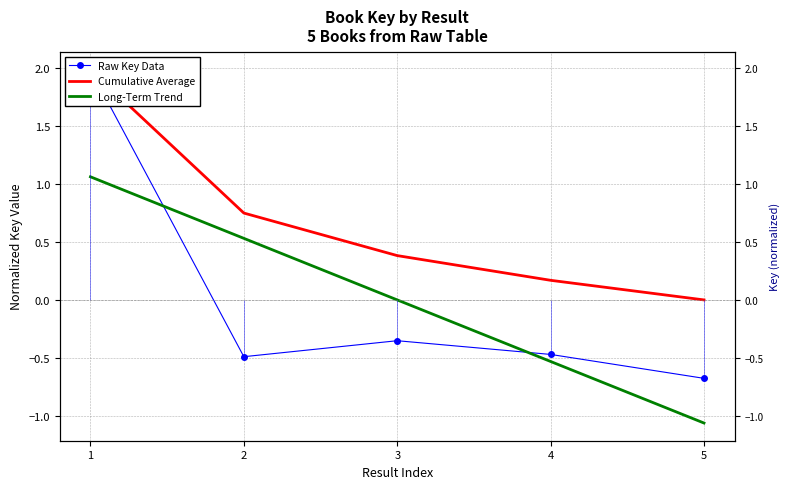

True or false: Cumulative Average and Raw Key Data intersect in this chart.

False